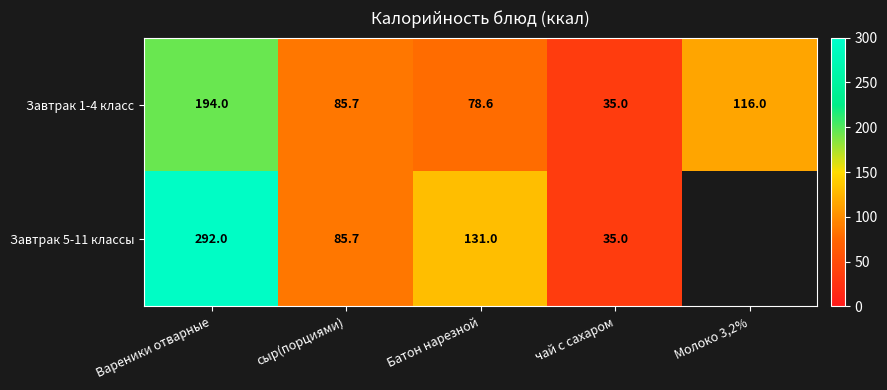

At which label is Завтрак 1-4 класс closest to 114?

Молоко 3,2%